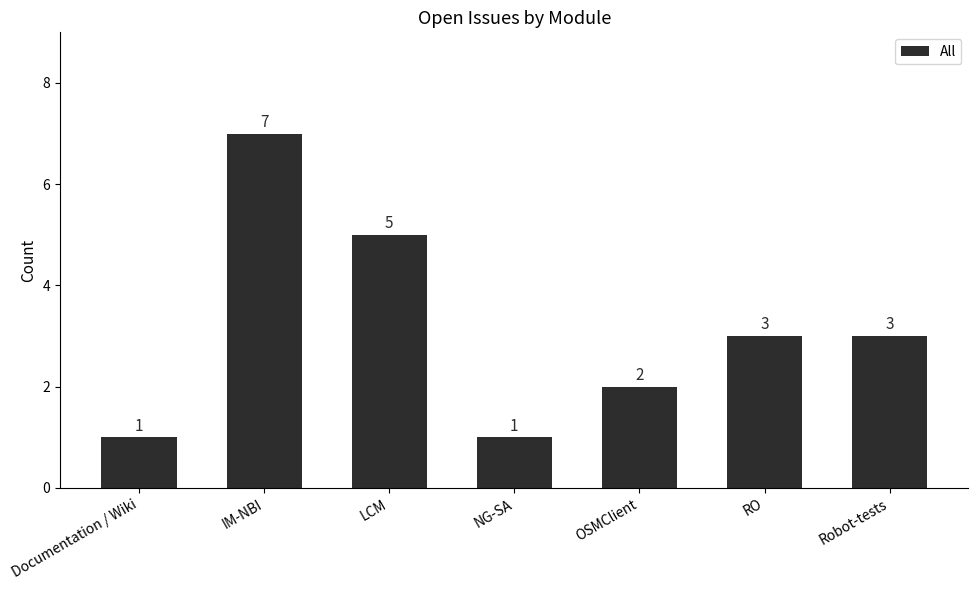

Reading left to right, transcribe all the data shown in this chart.

1	7	5	1	2	3	3